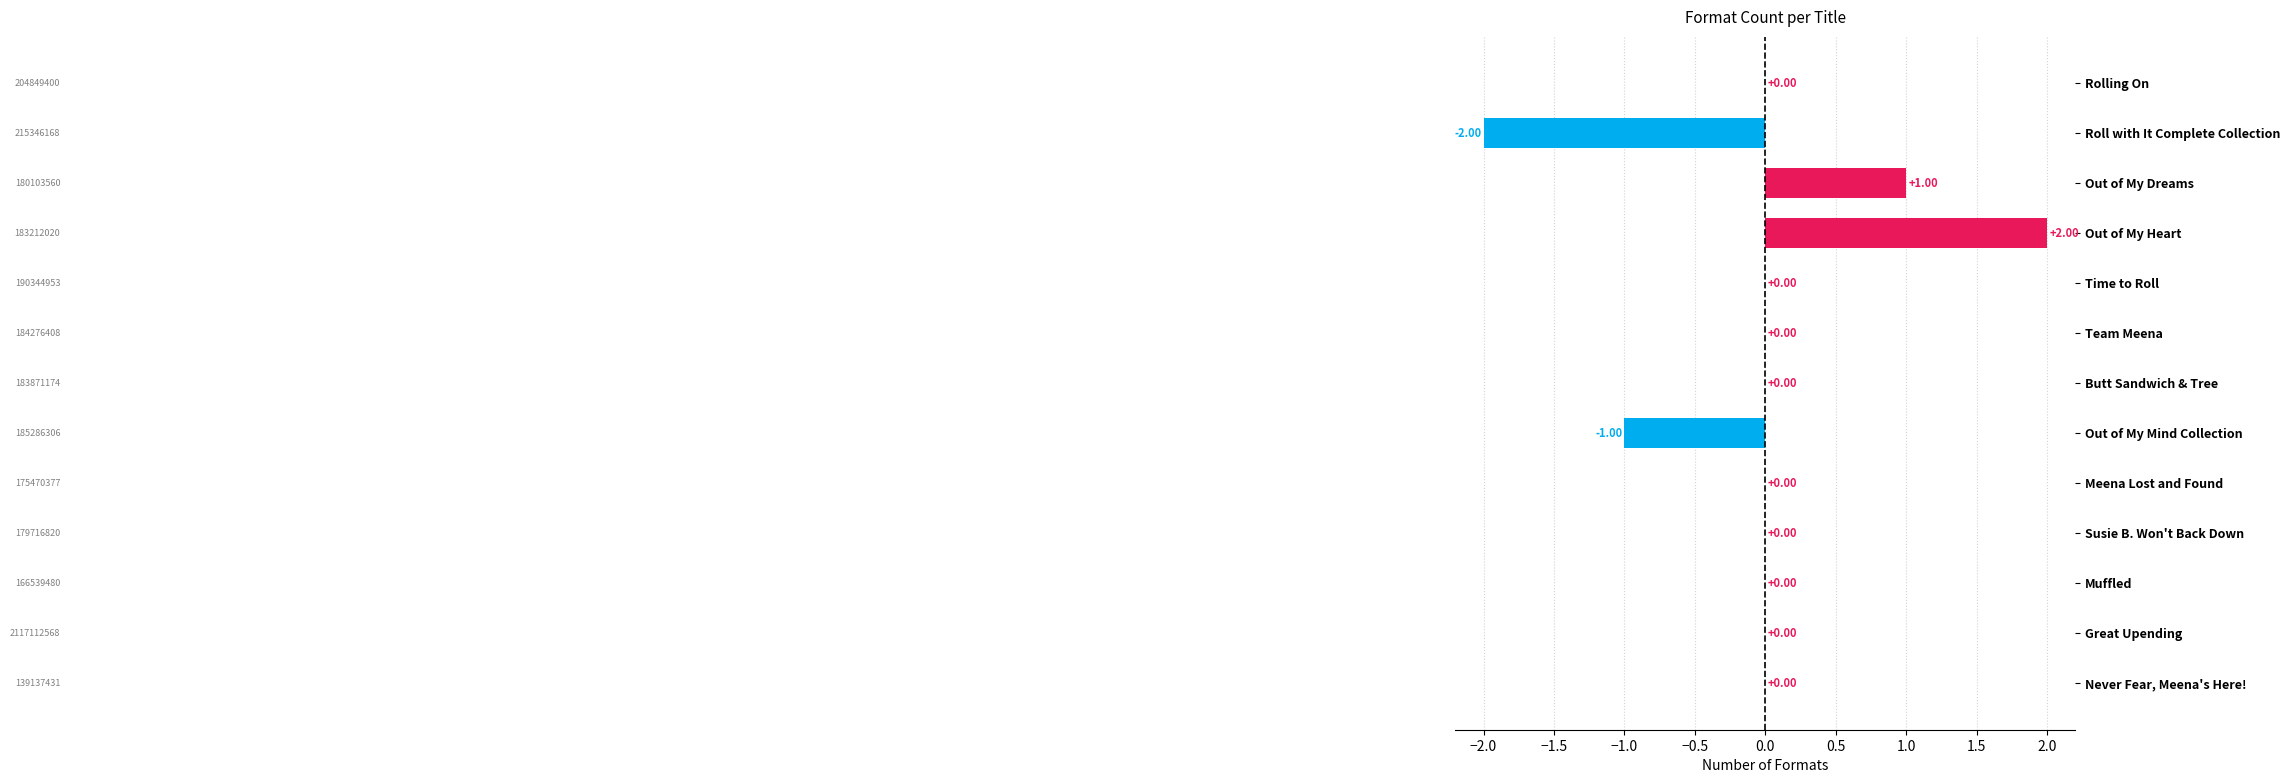

Which has a higher value, Meena Lost and Found or Out of My Heart?

Out of My Heart